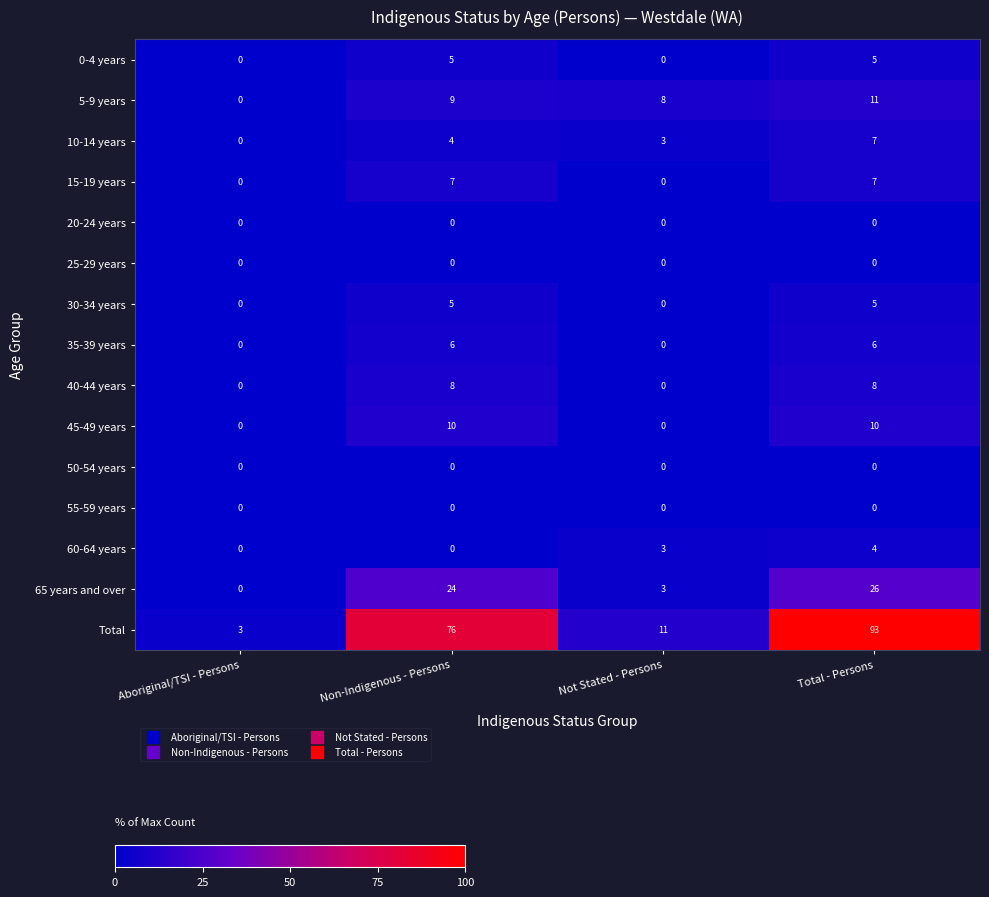

Which series has the largest total across all categories?

Total